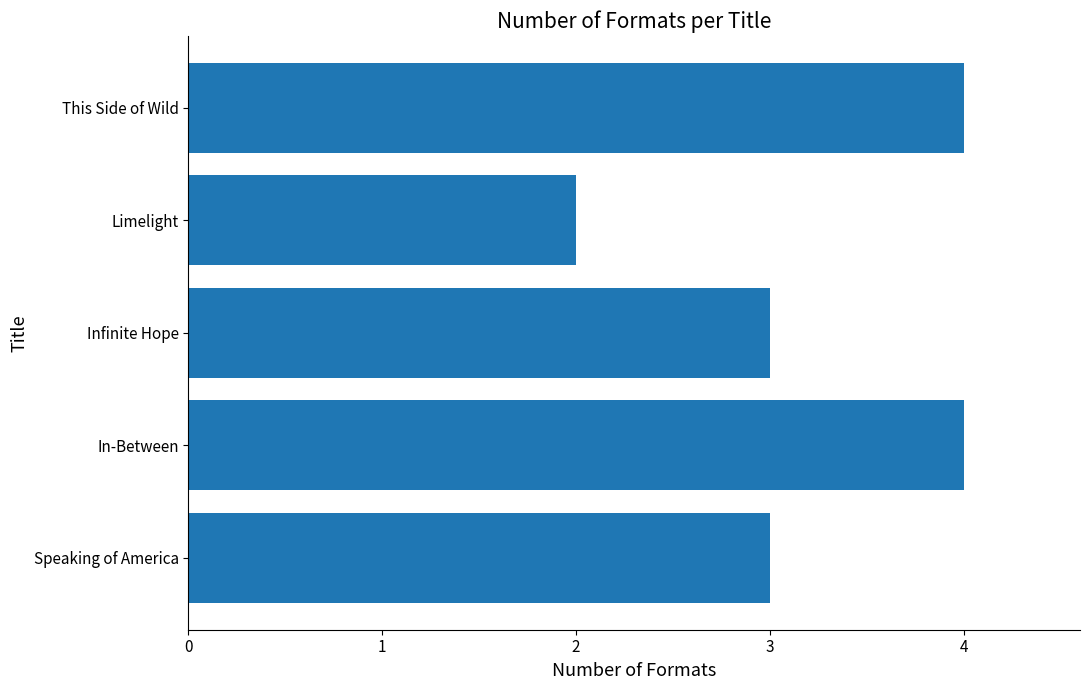

What value does the data have at Infinite Hope?

3